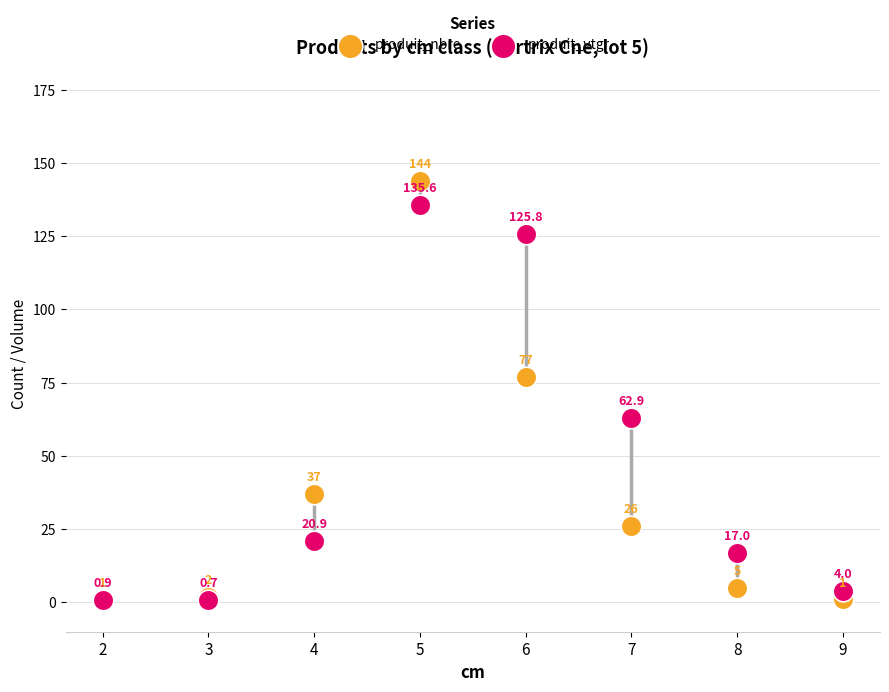

In the produit_nbre series, what Y value is closest to 72?

77.0